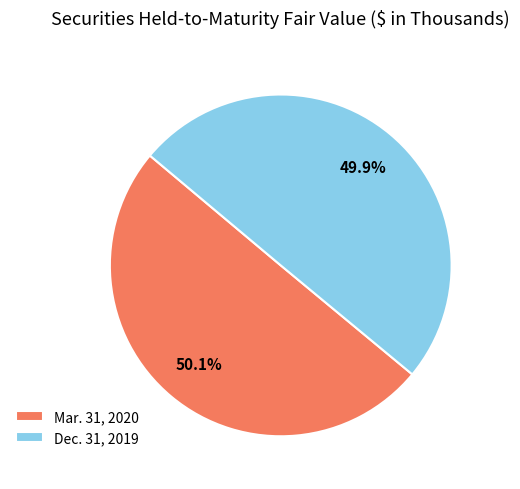

To the nearest percent, what portion does Mar. 31, 2020 represent?

50%